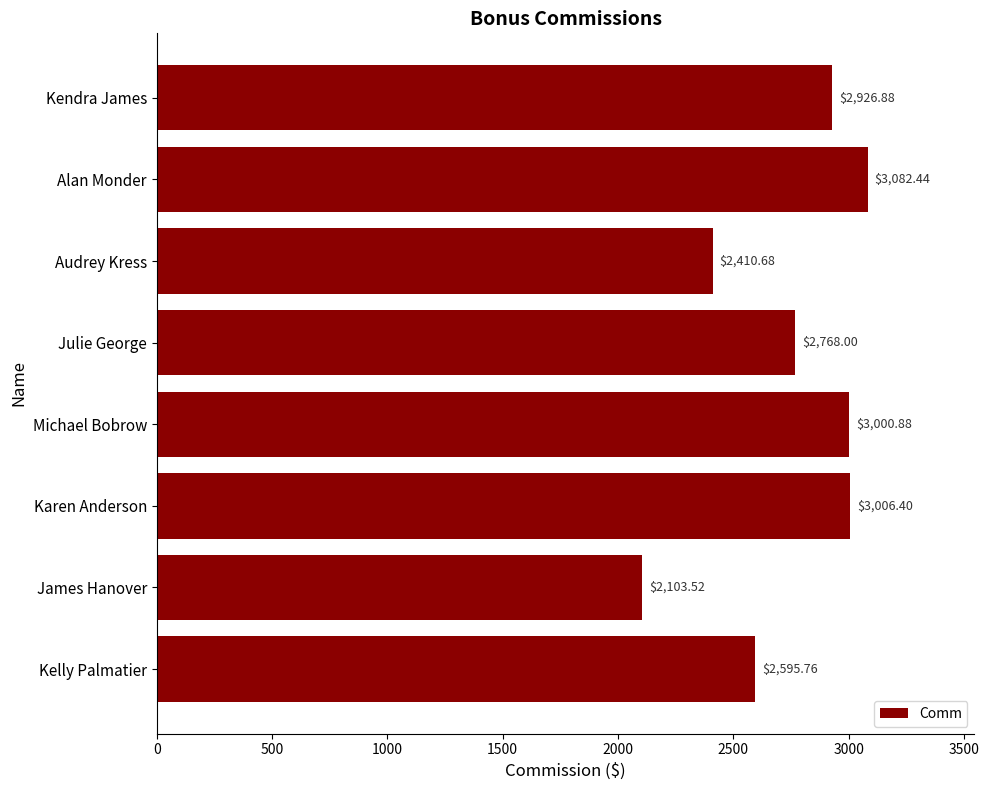

List the labels in order of value, largest first.

Alan Monder, Karen Anderson, Michael Bobrow, Kendra James, Julie George, Kelly Palmatier, Audrey Kress, James Hanover